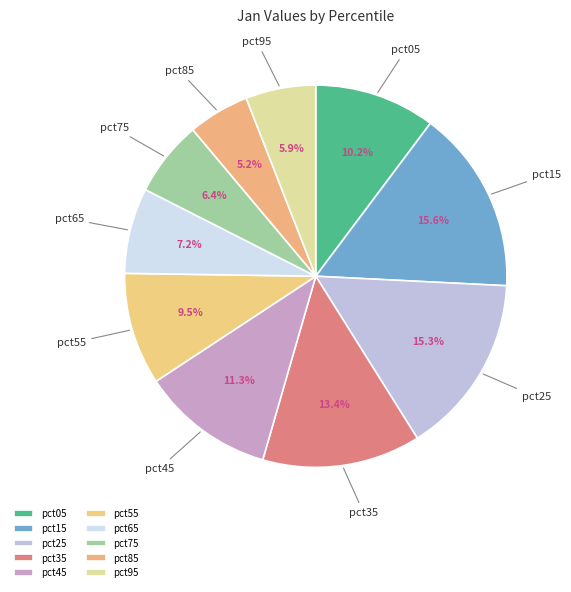

True or false: pct05 accounts for 10% of the total.

True